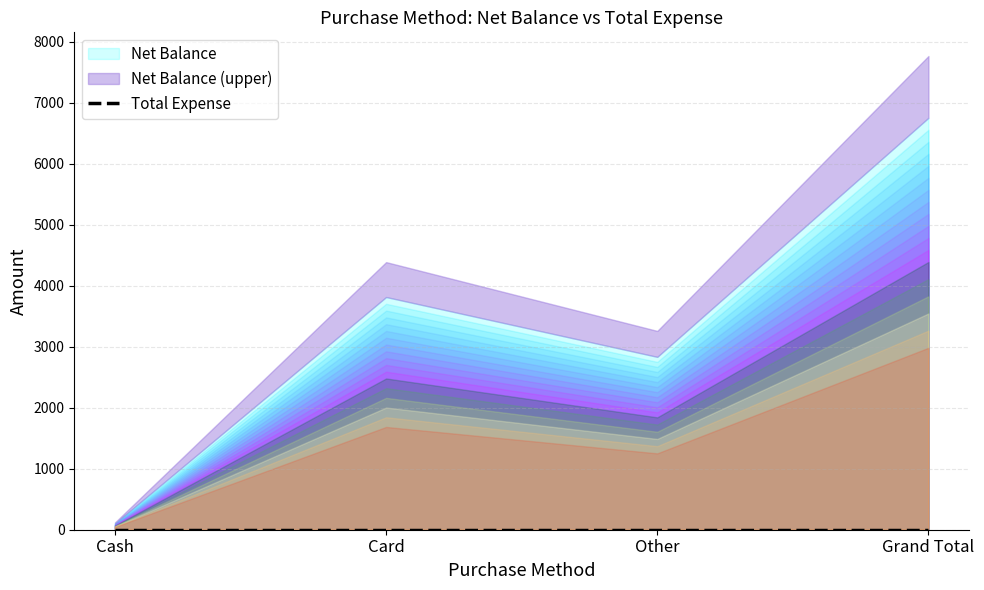

Read the Net Balance value at Grand Total.

6753